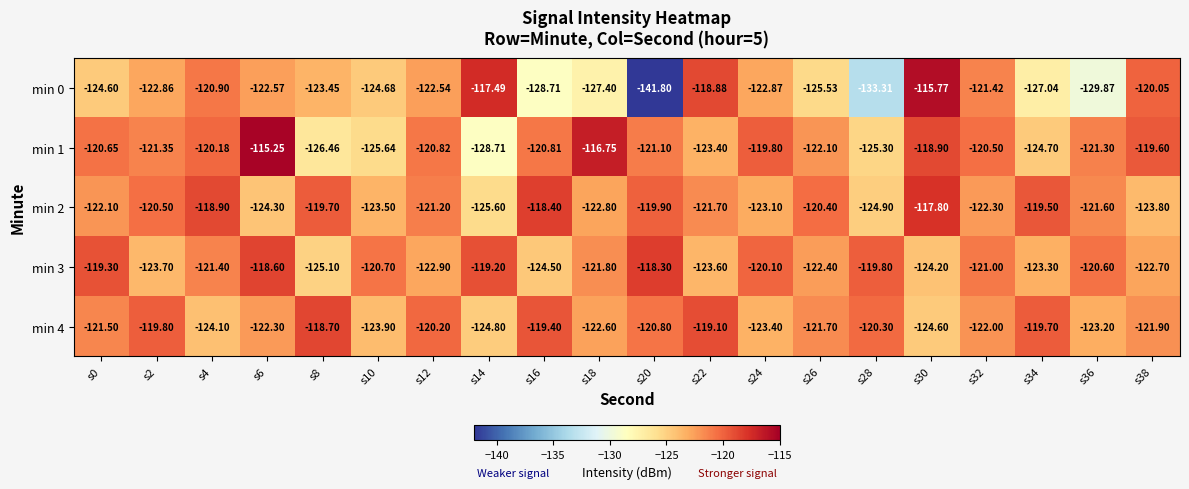

Is the value of min 4 at s18 greater than the value of min 1 at s32?

No